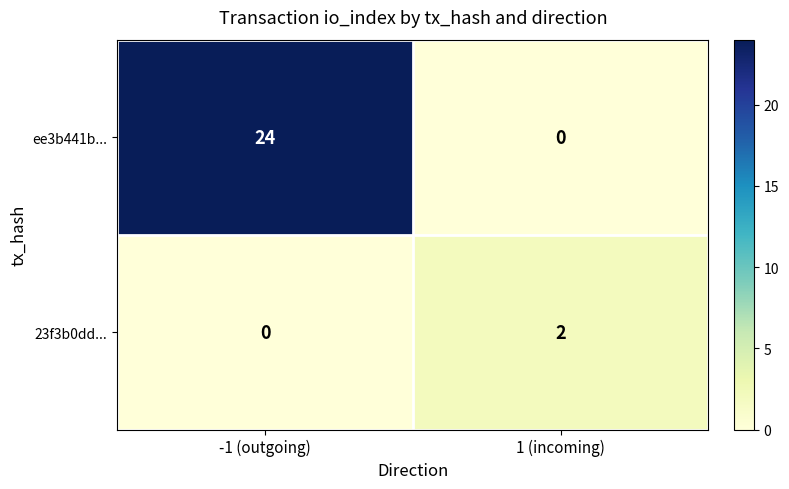

Which category has the highest value in the 23f3b0dd... series?

1 (incoming)